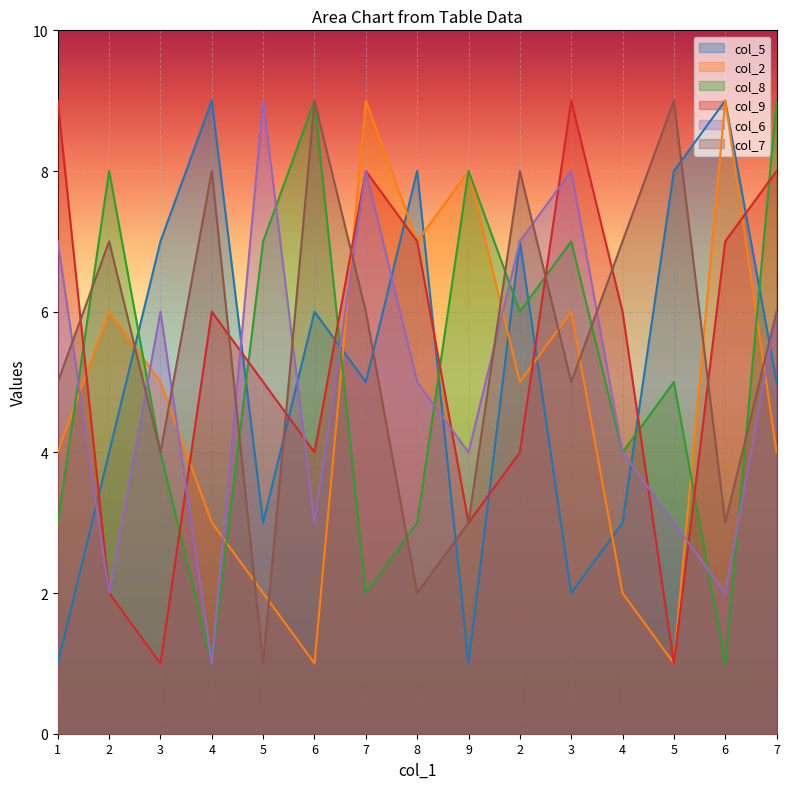

True or false: col_7 and col_2 intersect in this chart.

True